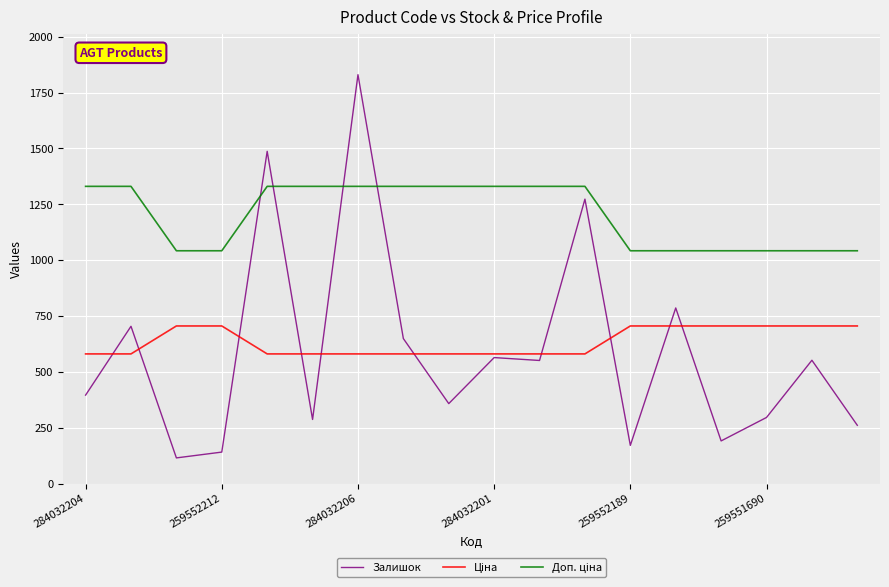

What is the maximum value for Залишок?

1830.0